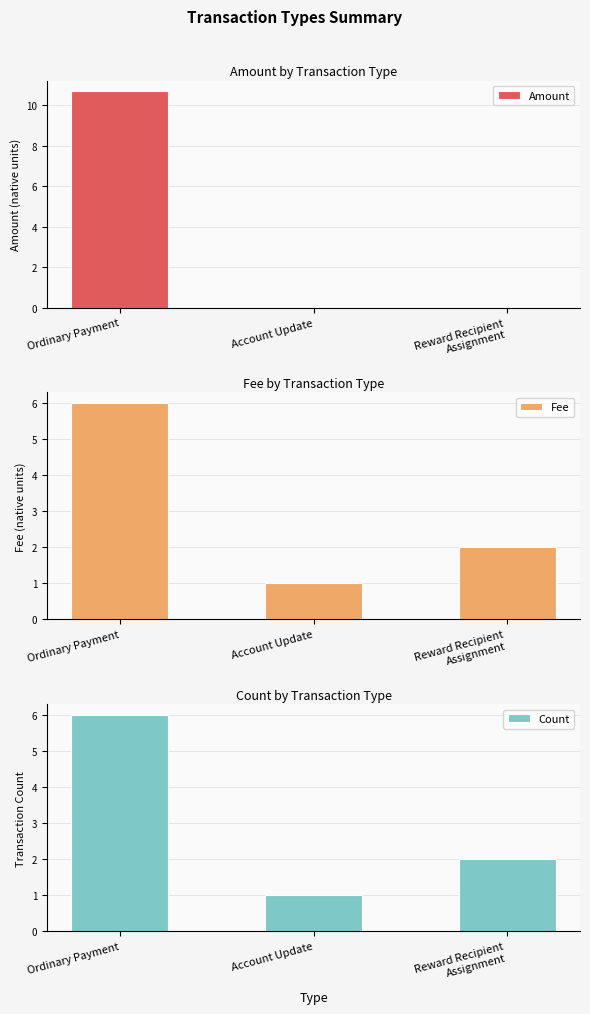

Reading left to right, list all the values displayed in this chart.

Amount: Ordinary Payment=10.7	Account Update=0.0	Reward Recipient
Assignment=0.0
Fee: Ordinary Payment=6.0	Account Update=1.0	Reward Recipient
Assignment=2.0
Count: Ordinary Payment=6.0	Account Update=1.0	Reward Recipient
Assignment=2.0